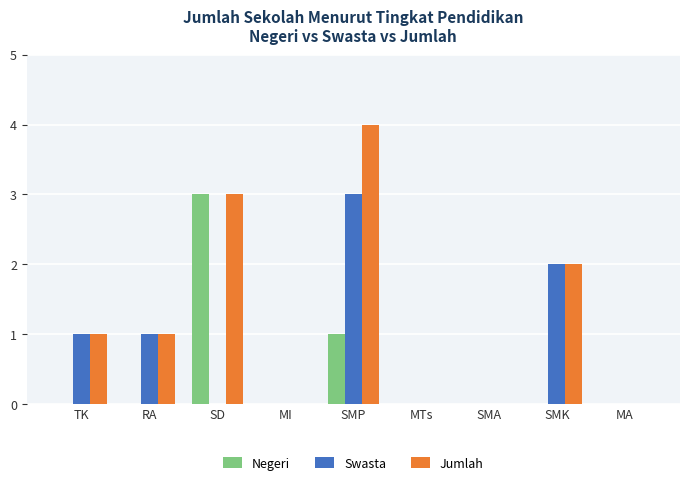

Is it true that Negeri equals -1 at SMA?

False